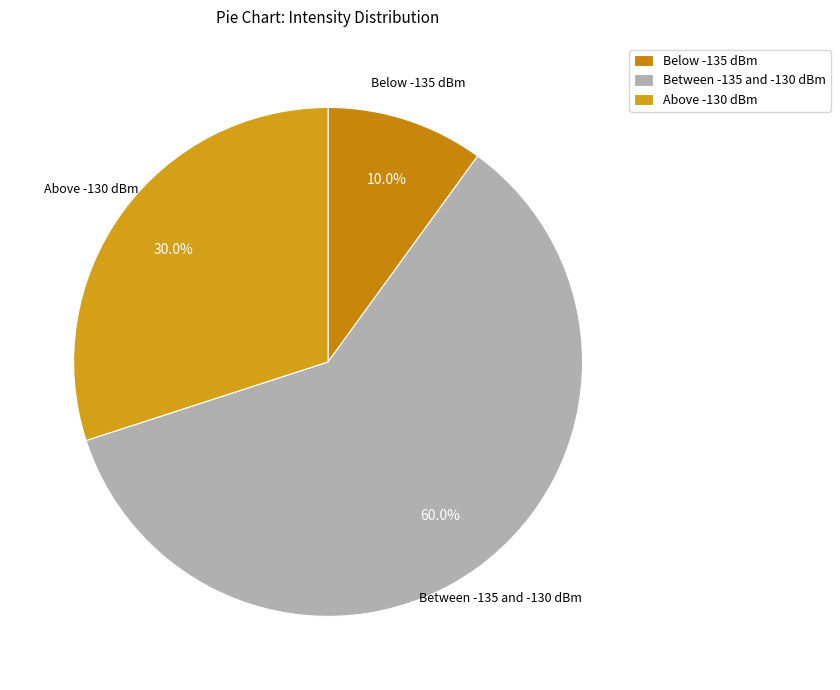

Rank the categories by value from lowest to highest.

Below -135 dBm, Above -130 dBm, Between -135 and -130 dBm